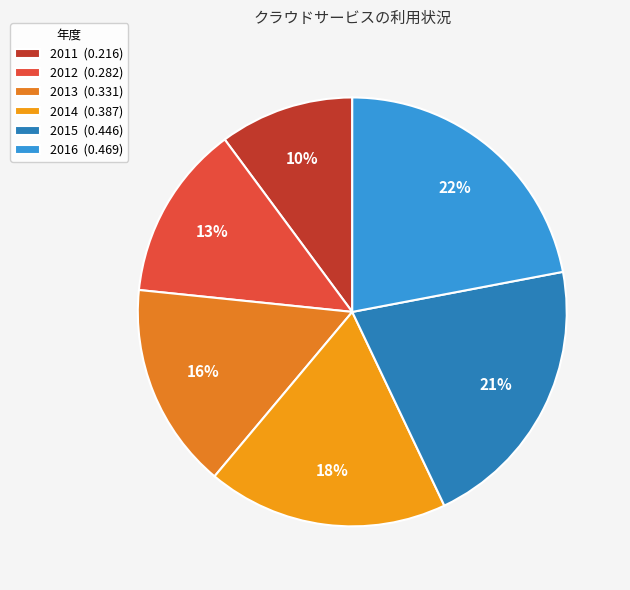

Is it true that 2016 is 22% of the pie?

True